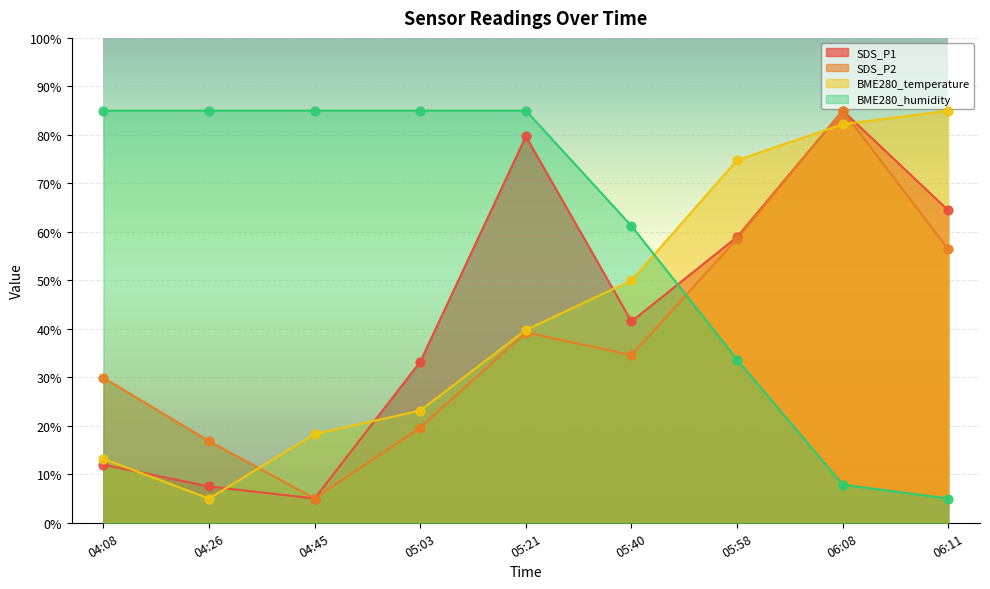

Which series has the largest total across all categories?

BME280_humidity